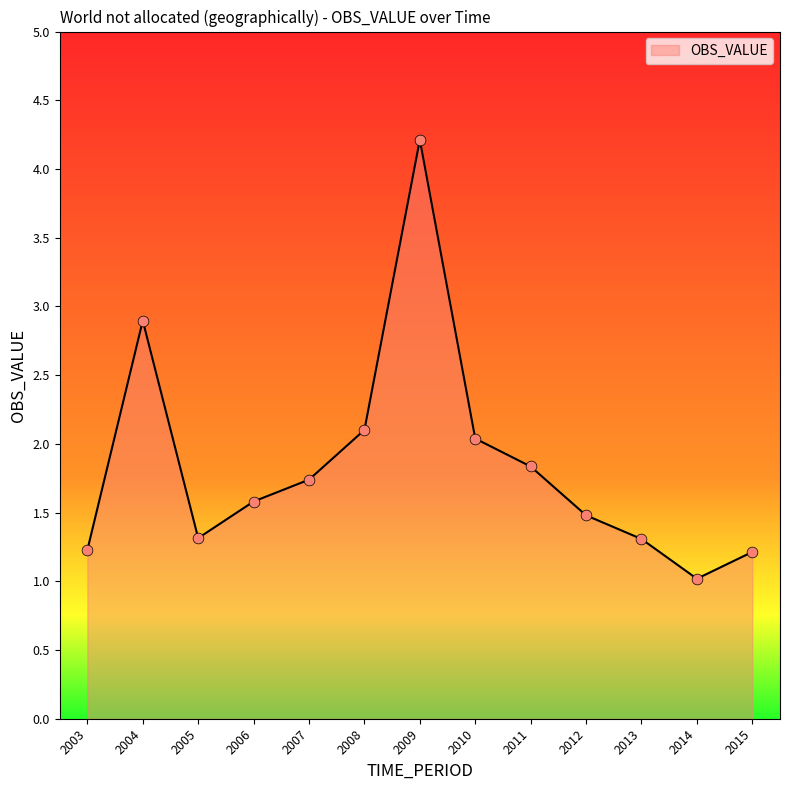

What is the ratio of the value at 2014 to the value at 2015?

0.8